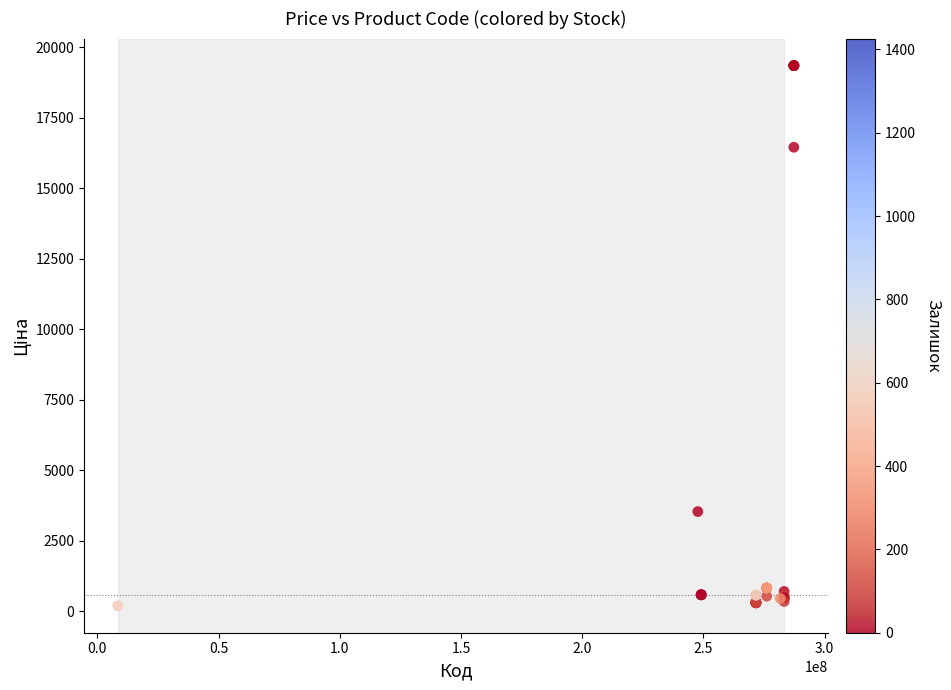

What Y value in the scatter plot is closest to 9769?

3533.1